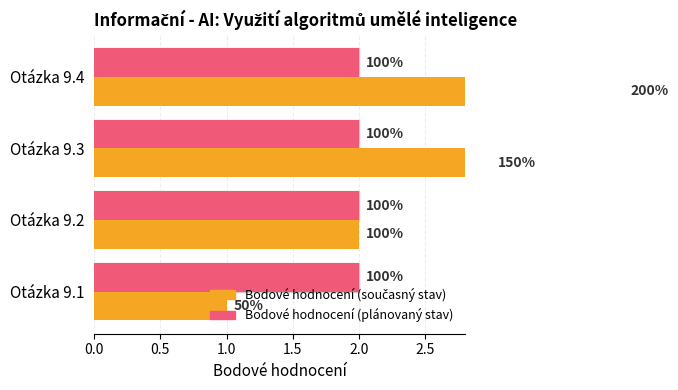

Rank the series at 0.0 from lowest to highest value.

Bodové hodnocení (plánovaný stav), Bodové hodnocení (současný stav)